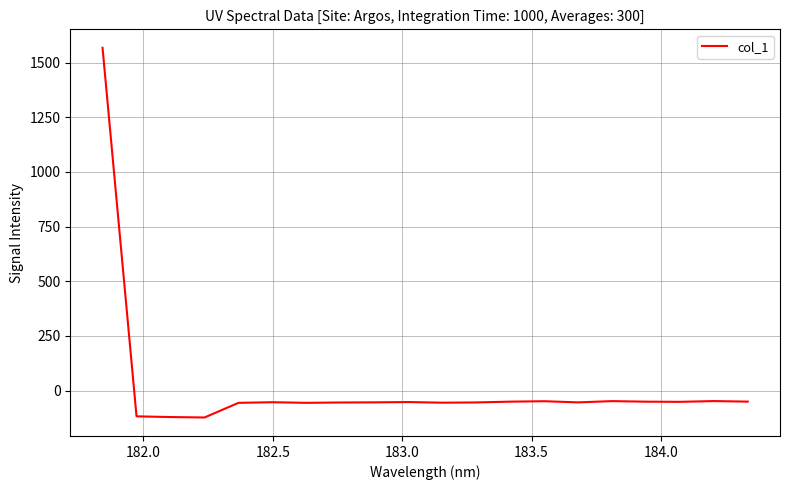

What is the difference between the maximum and minimum values?

1691.3